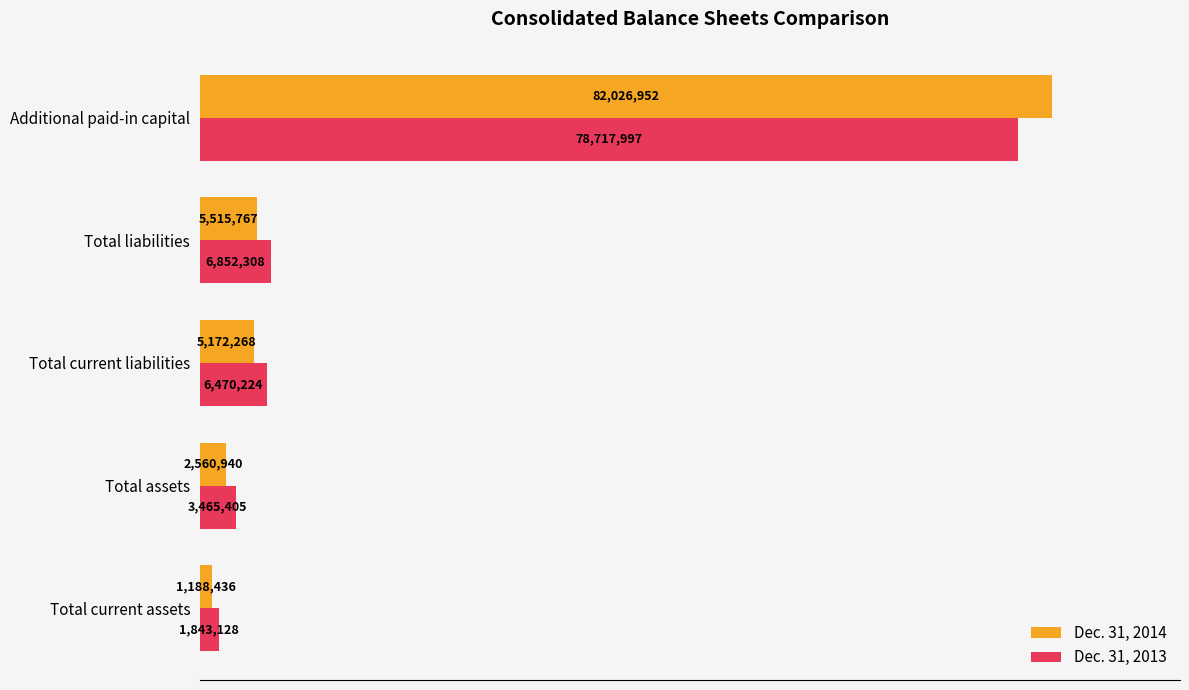

What are all the series names shown in the legend?

Dec. 31, 2014, Dec. 31, 2013